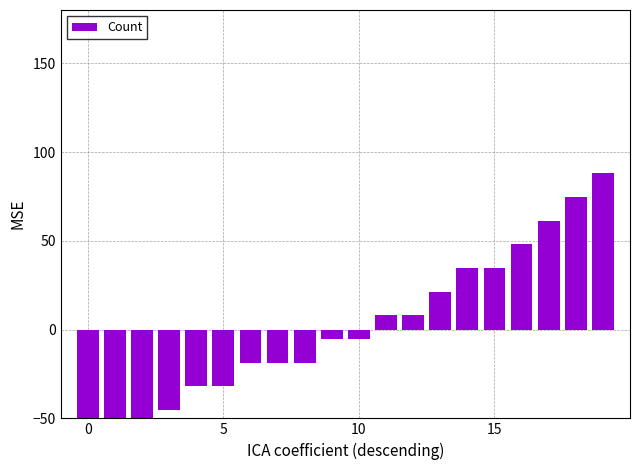

Is it true that the value at 5 is -18.4?

False